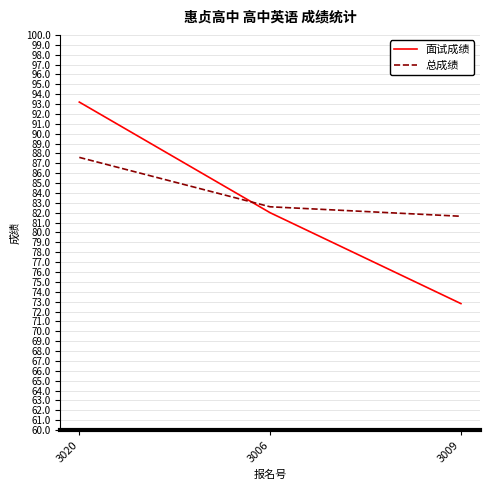

What is the sum of all 面试成绩 values?

248.0